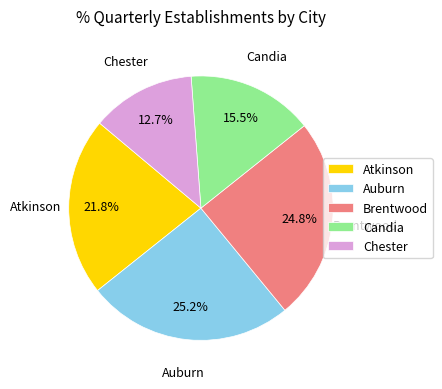

Count the number of slices in the pie.

5